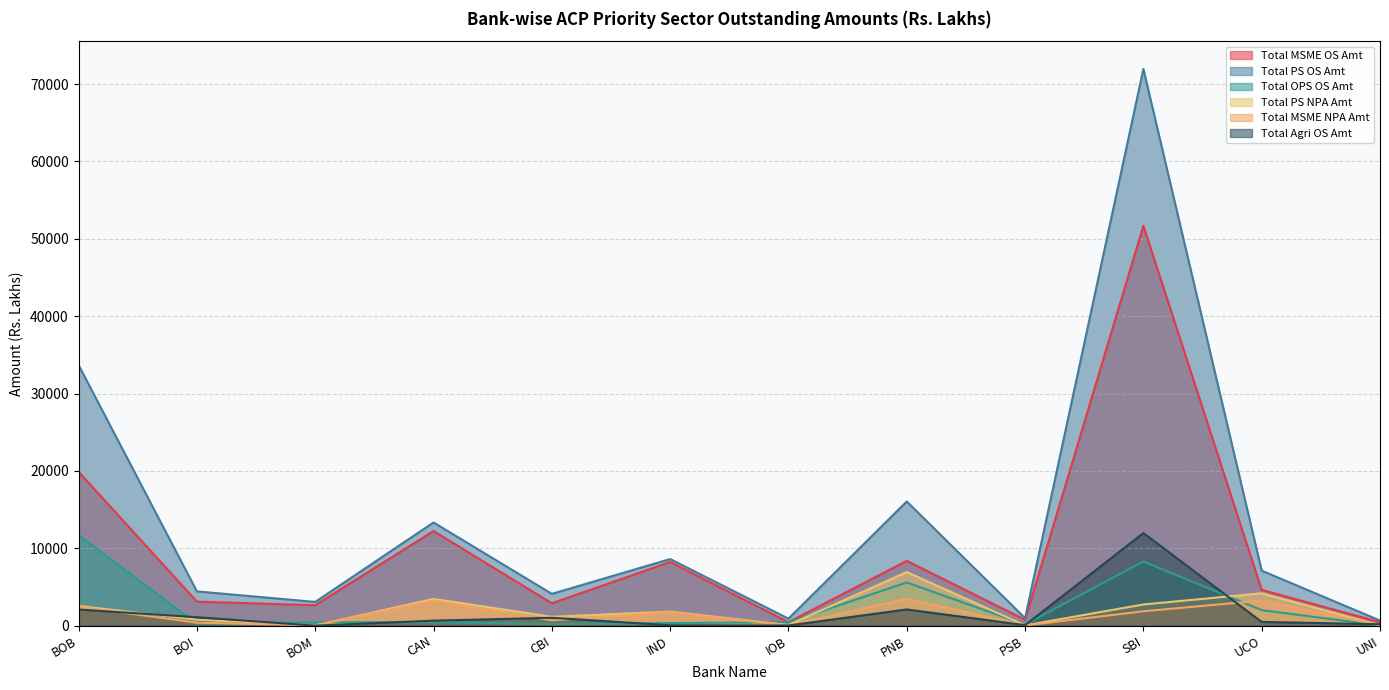

What position from the left is SBI?

10